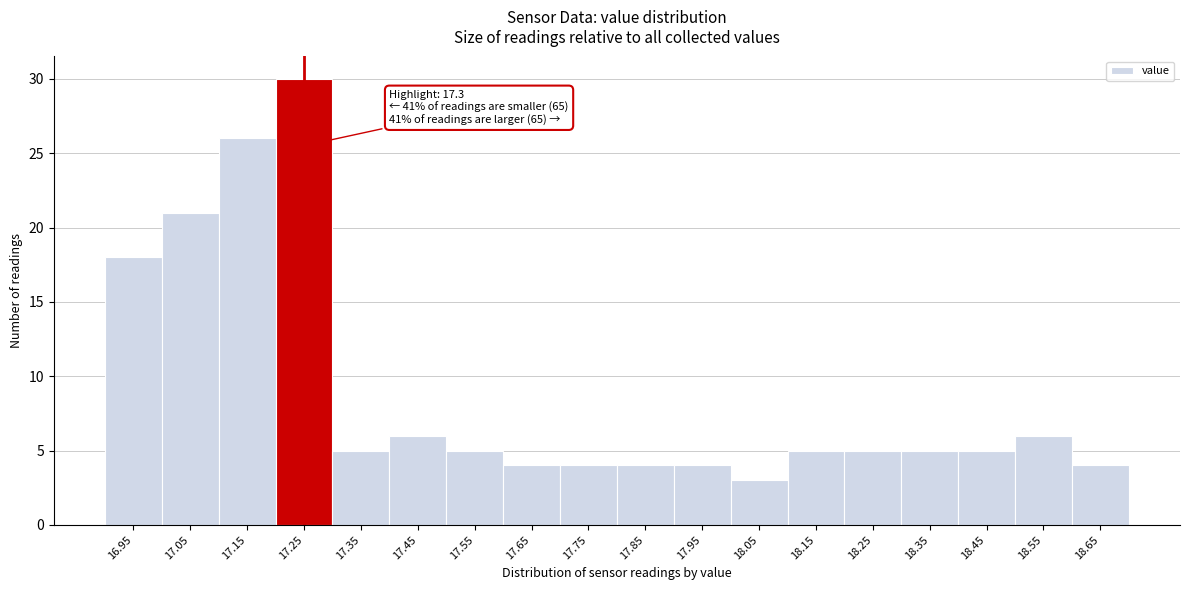

Reading right to left, extract all data points from this chart.

4	6	5	5	5	5	3	4	4	4	4	5	6	5	30	26	21	18